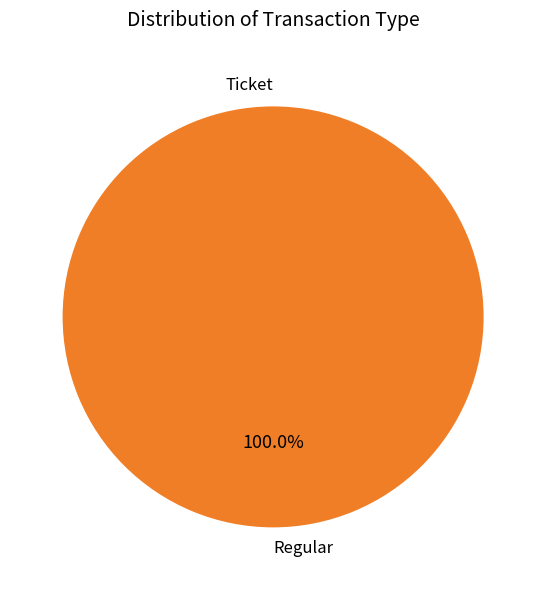

How many slices are in this pie chart?

2